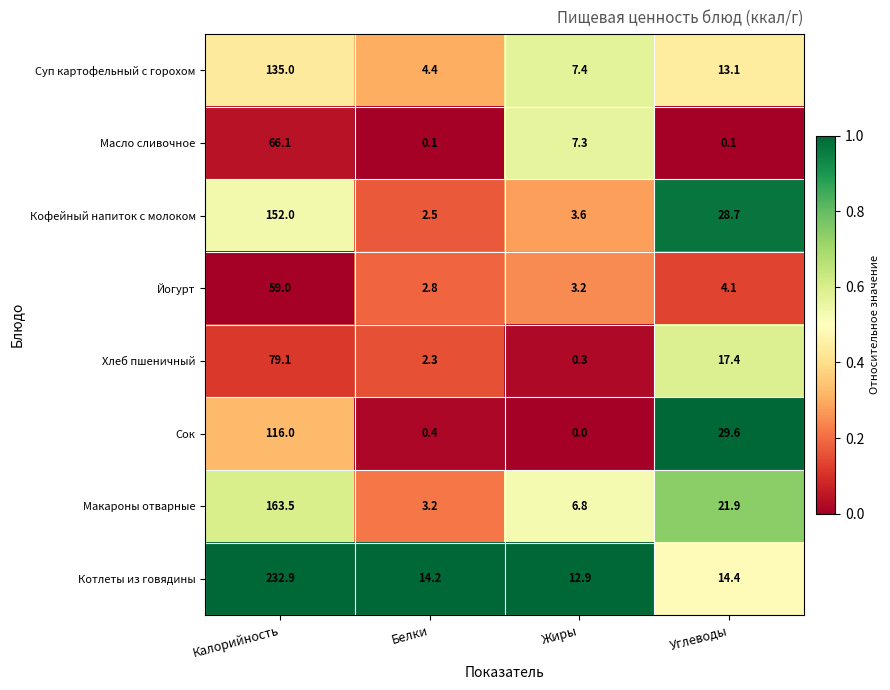

What is the difference between the second highest and minimum values in the Сок series?

29.6